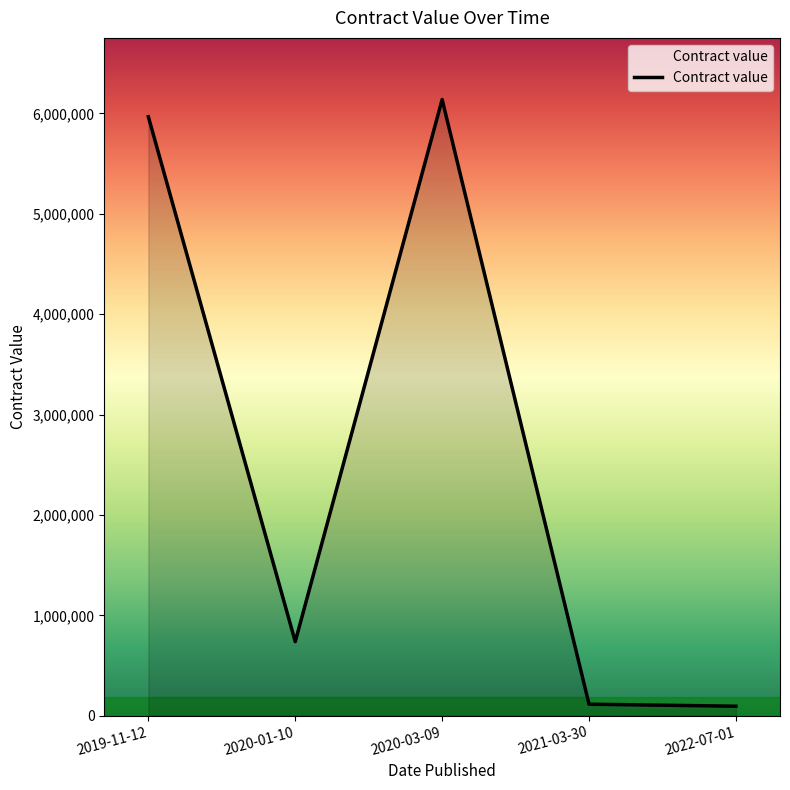

Which category has the highest value across all series?

2020-03-09